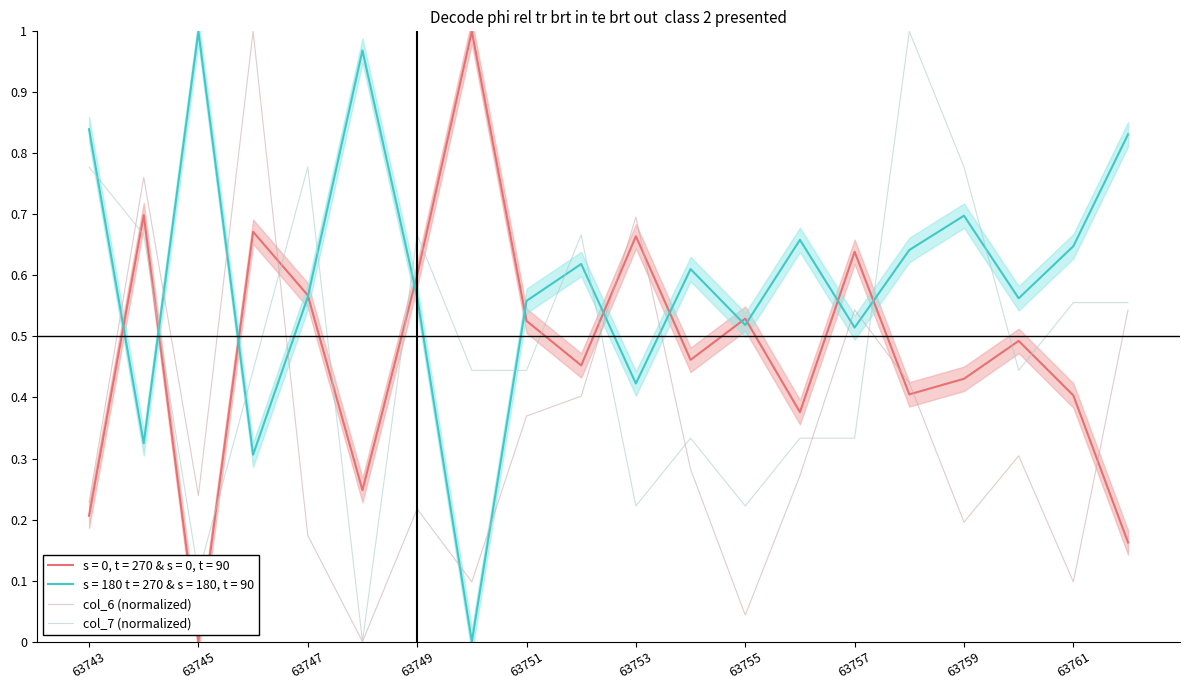

How many distinct data groups are displayed?

2